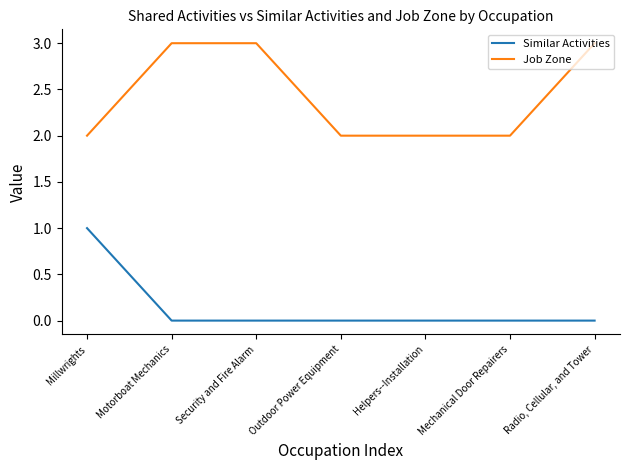

Which series changed the most between Mechanical Door Repairers and Radio, Cellular, and Tower?

Job Zone